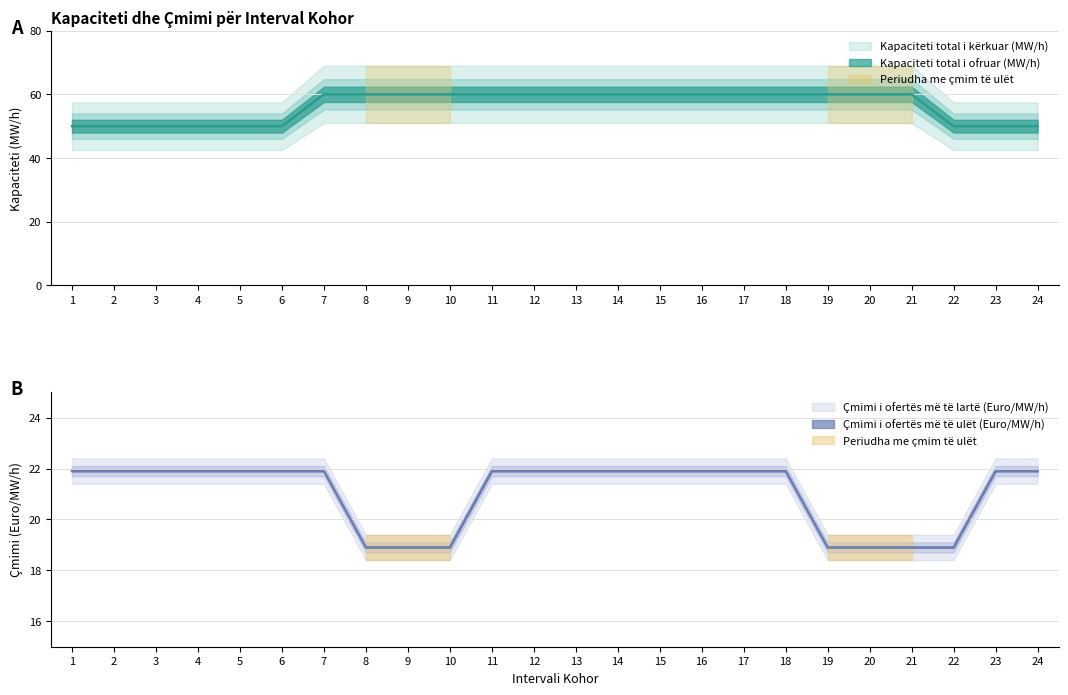

Reading left to right, what are all the values shown in this chart?

Kapaciteti total i kërkuar (MW/h): 1=50.0	2=50.0	3=50.0	4=50.0	5=50.0	6=50.0	7=60.0	8=60.0	9=60.0	10=60.0	11=60.0	12=60.0	13=60.0	14=60.0	15=60.0	16=60.0	17=60.0	18=60.0	19=60.0	20=60.0	21=60.0	22=50.0	23=50.0	24=50.0
Çmimi i ofertës më të ulët (Euro/MW/h): 1=21.9	2=21.9	3=21.9	4=21.9	5=21.9	6=21.9	7=21.9	8=18.9	9=18.9	10=18.9	11=21.9	12=21.9	13=21.9	14=21.9	15=21.9	16=21.9	17=21.9	18=21.9	19=18.9	20=18.9	21=18.9	22=18.9	23=21.9	24=21.9